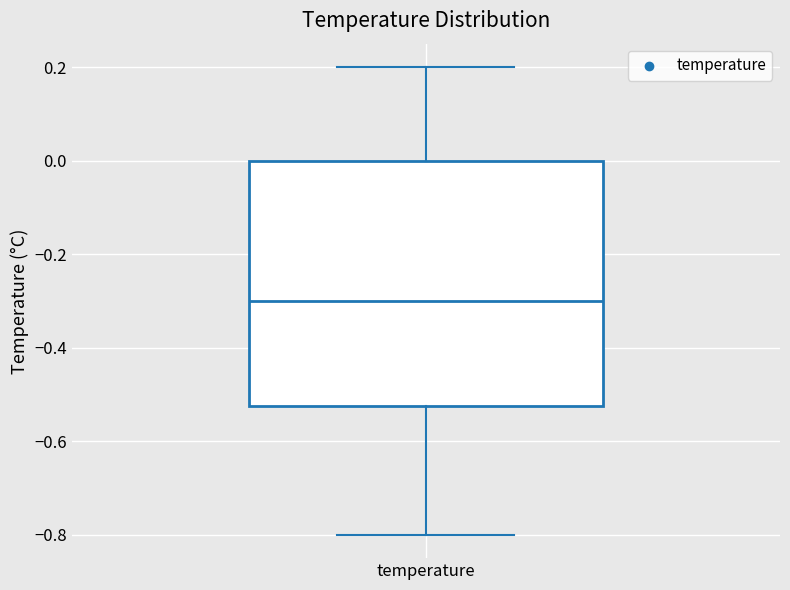

Transcribe this box plot: give where the median line is, the range the box spans, and where the two whiskers end, as read against the y-axis. The values are not printed on the chart, so give them approximately, as read against the axis.

median -0.30, box -0.52 to 0.00, whiskers -0.80 to 0.20